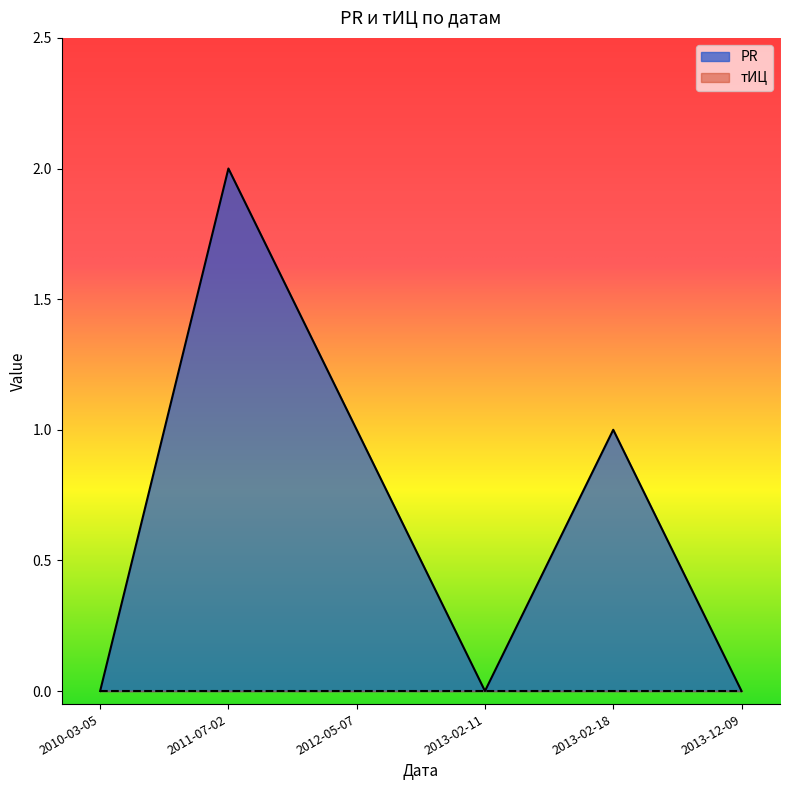

What position from the left is 2010-03-05?

1